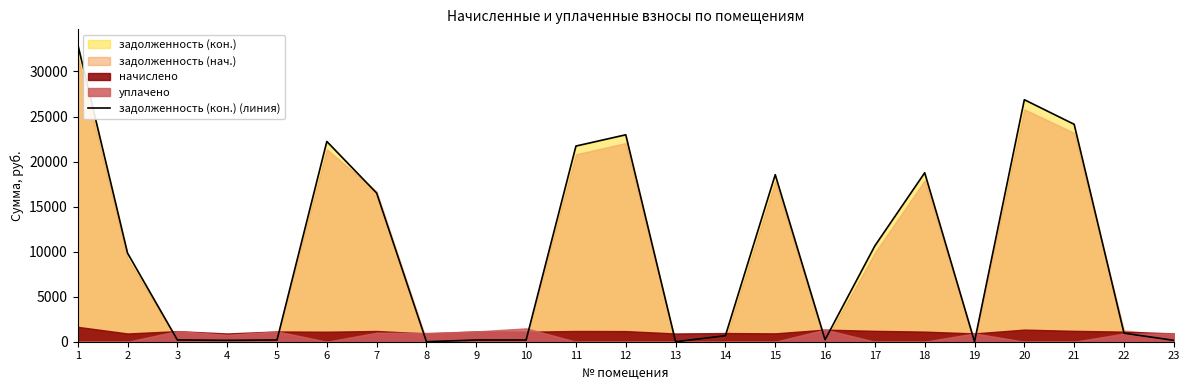

Which label corresponds to the largest value in the chart?

1